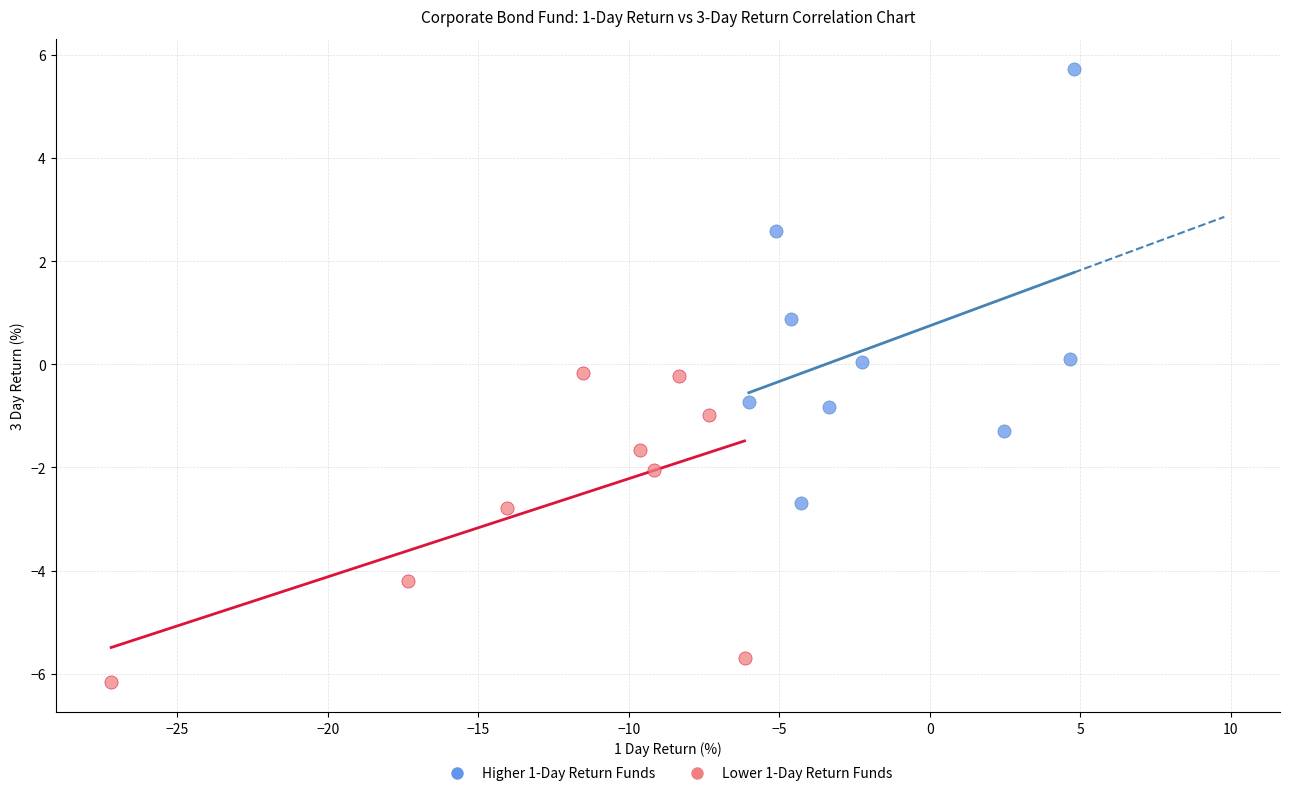

Which series contains the highest Y value?

Higher 1-Day Return Funds